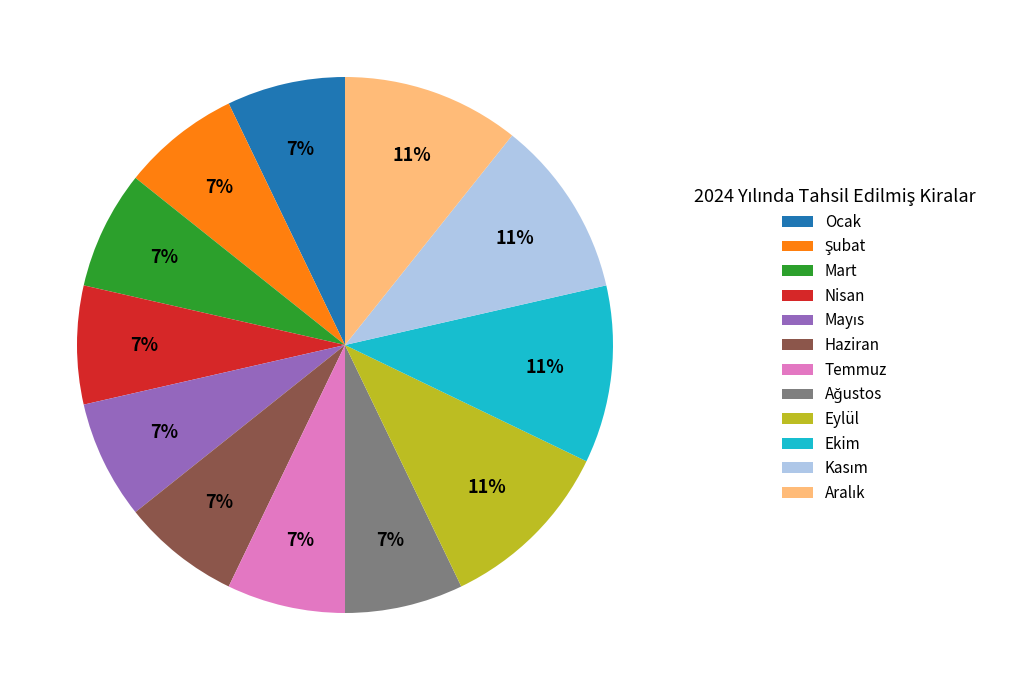

Do Temmuz and Eylül together represent more than half of the pie?

No